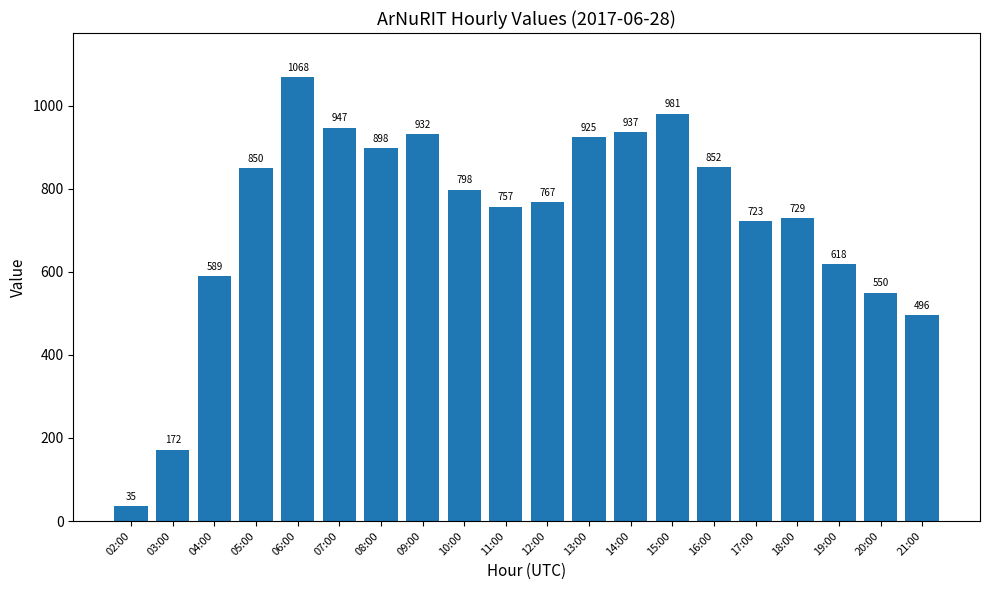

What is the difference between the maximum and second lowest values?

896